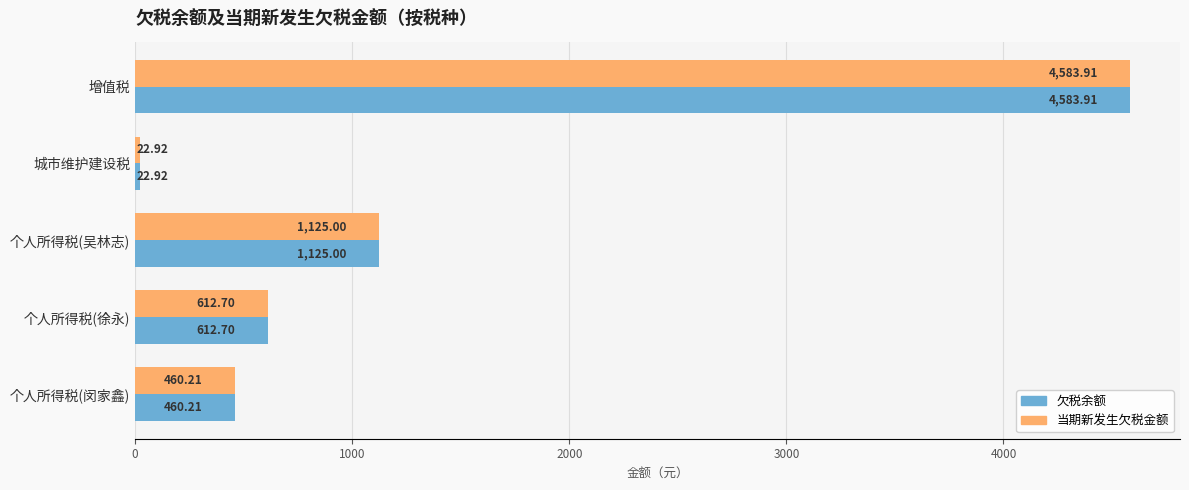

What is the sum of all 当期新发生欠税金额 values?

6804.7